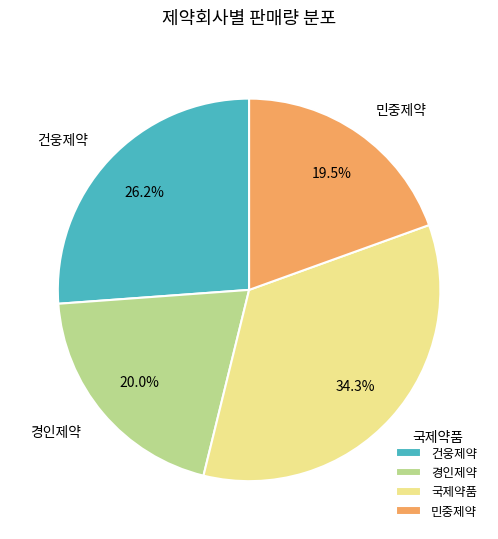

How many slices are in this pie chart?

4